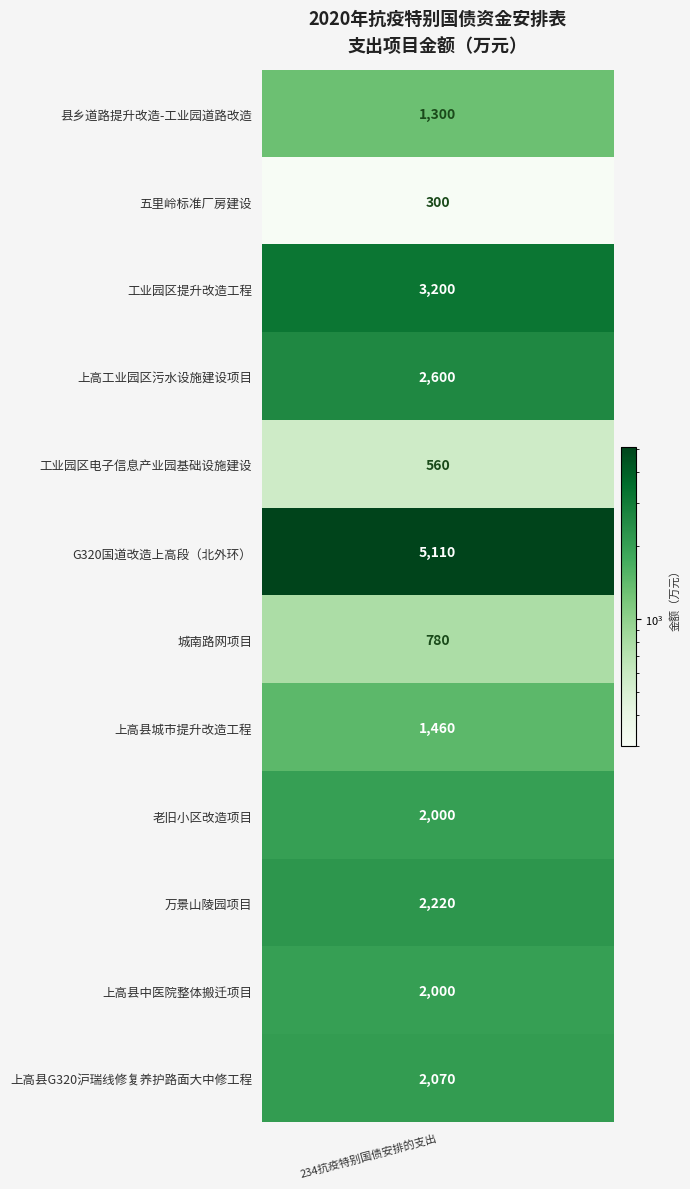

What is the difference between the second highest and minimum values?

2900